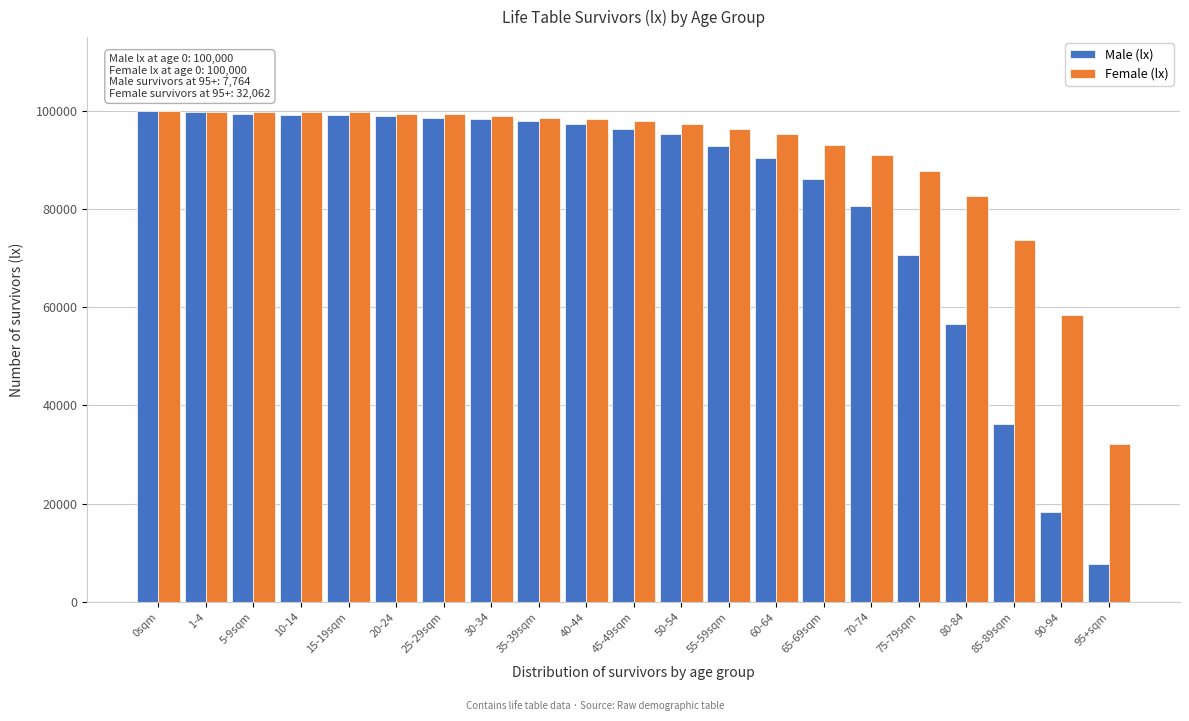

Which series has the widest spread of values?

Male (lx)